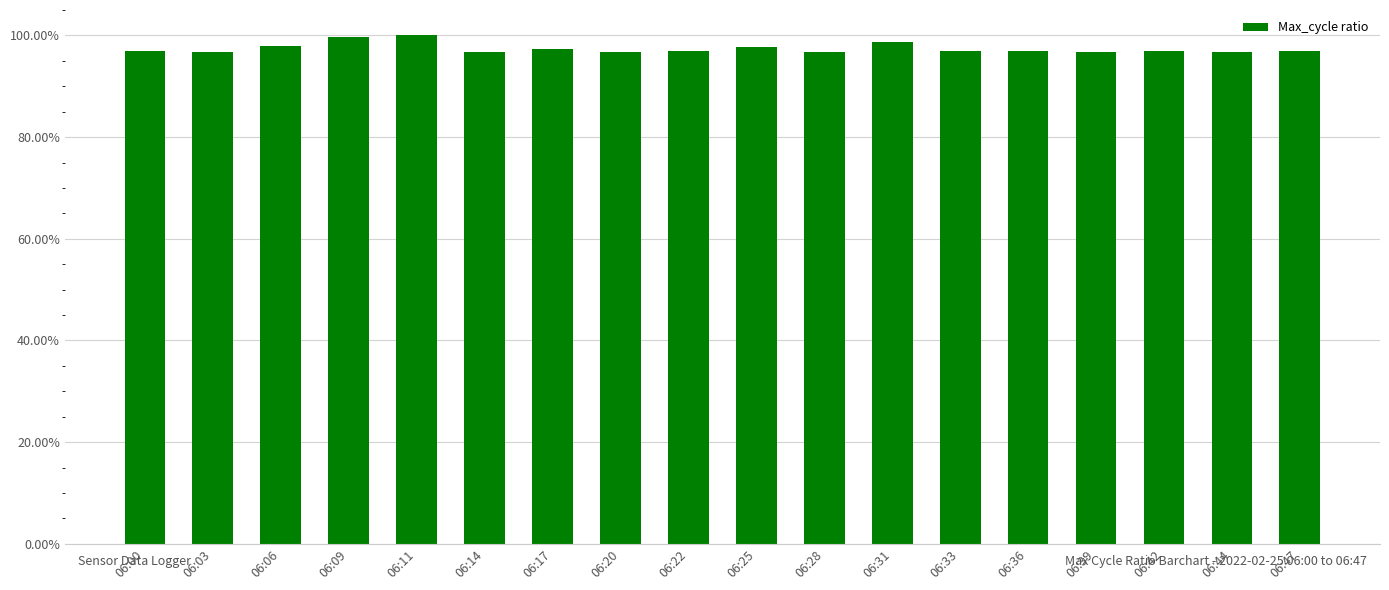

Does the chart contain any negative values?

No